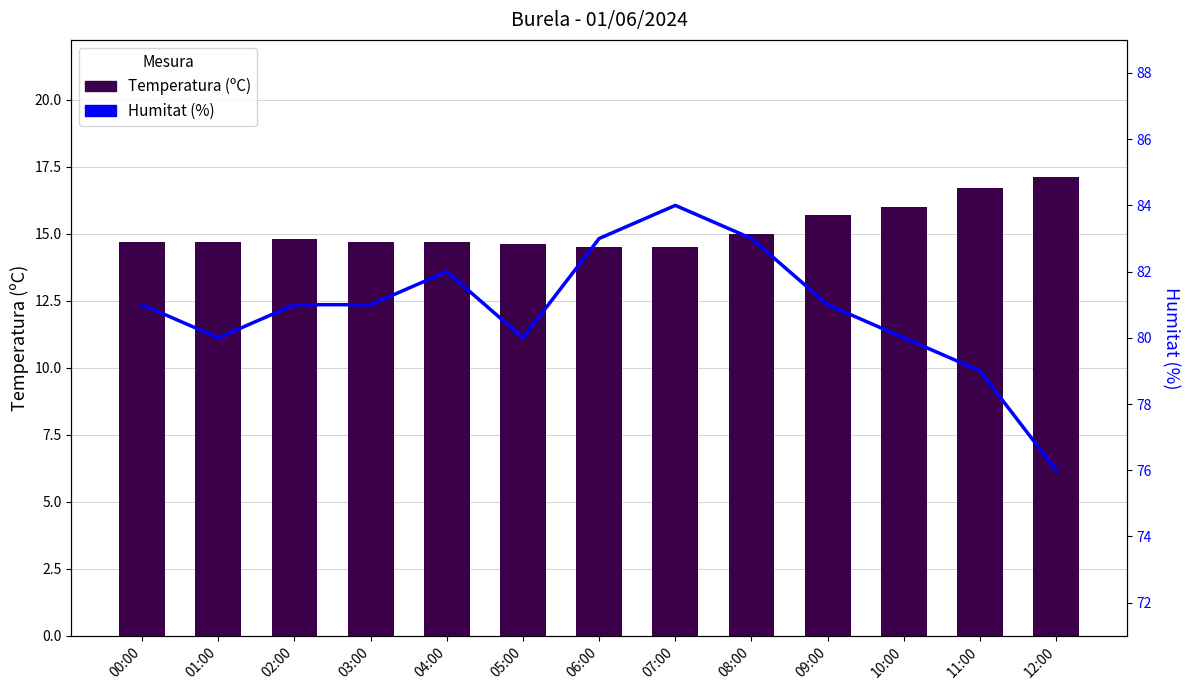

What position from the left is 12:00?

13